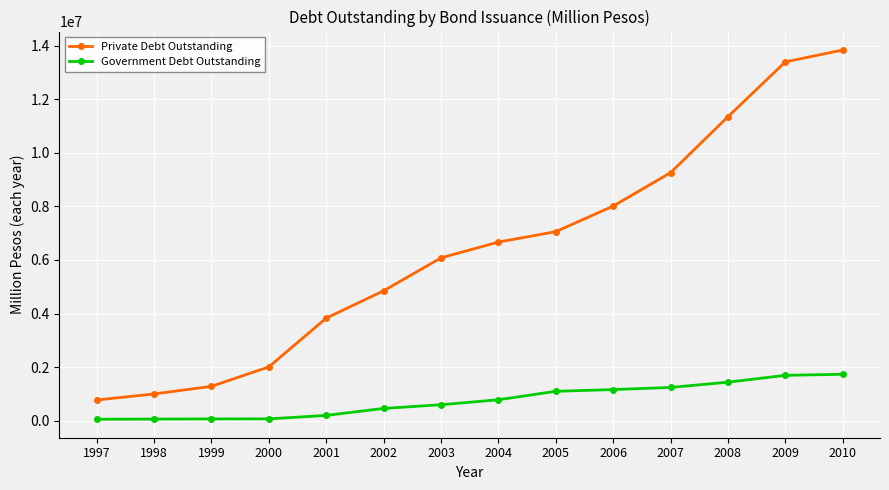

What are all the series names shown in the legend?

Private Debt Outstanding, Government Debt Outstanding